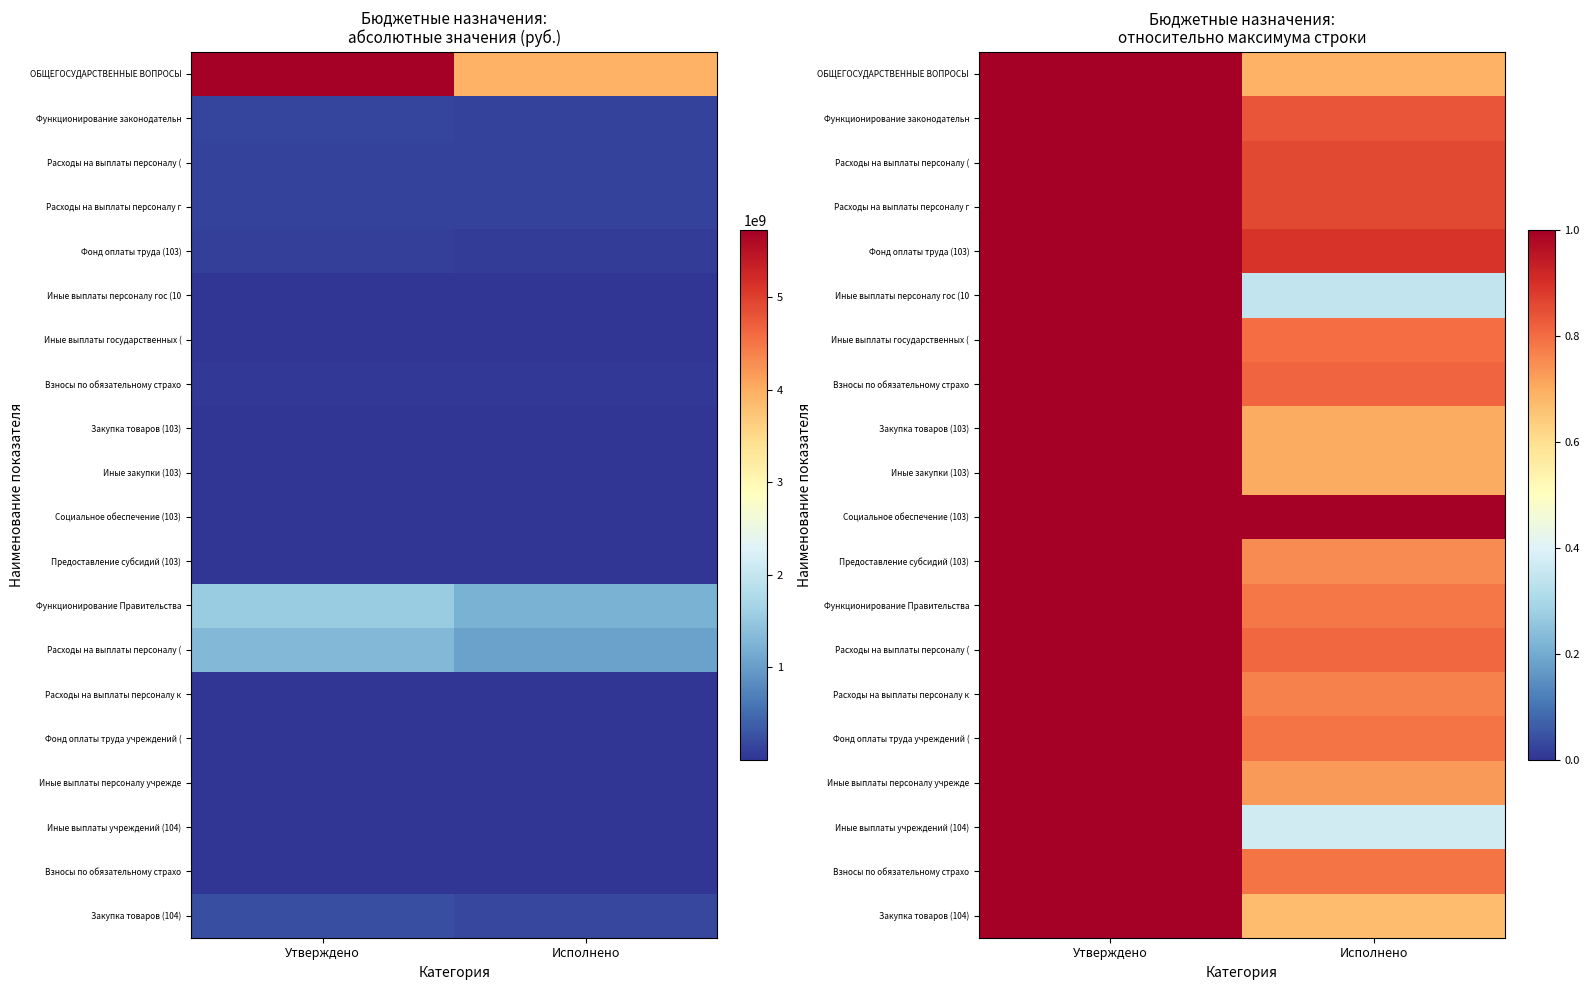

Which has a higher value, Утверждено or Исполнено?

Утверждено